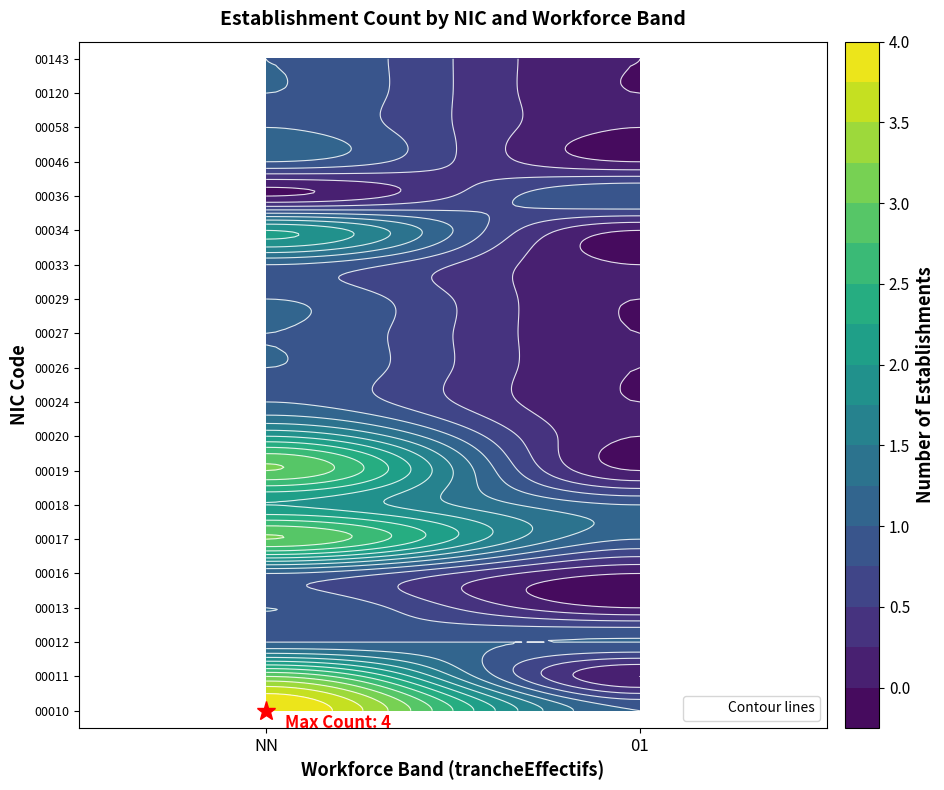

What is the approximate value of 00033 at NN?

1